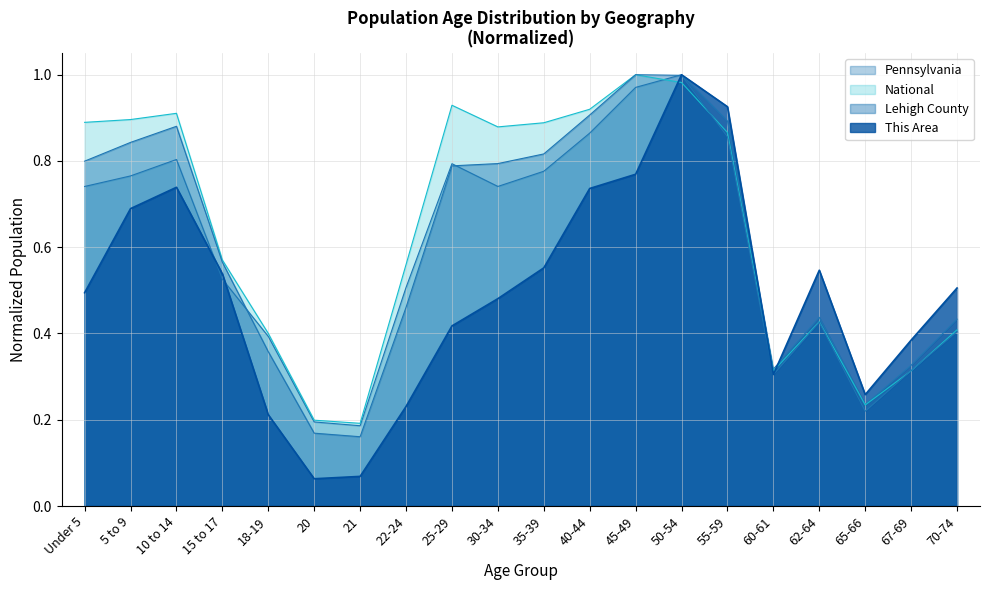

Is it true that Pennsylvania equals 1.5 at 45-49?

False